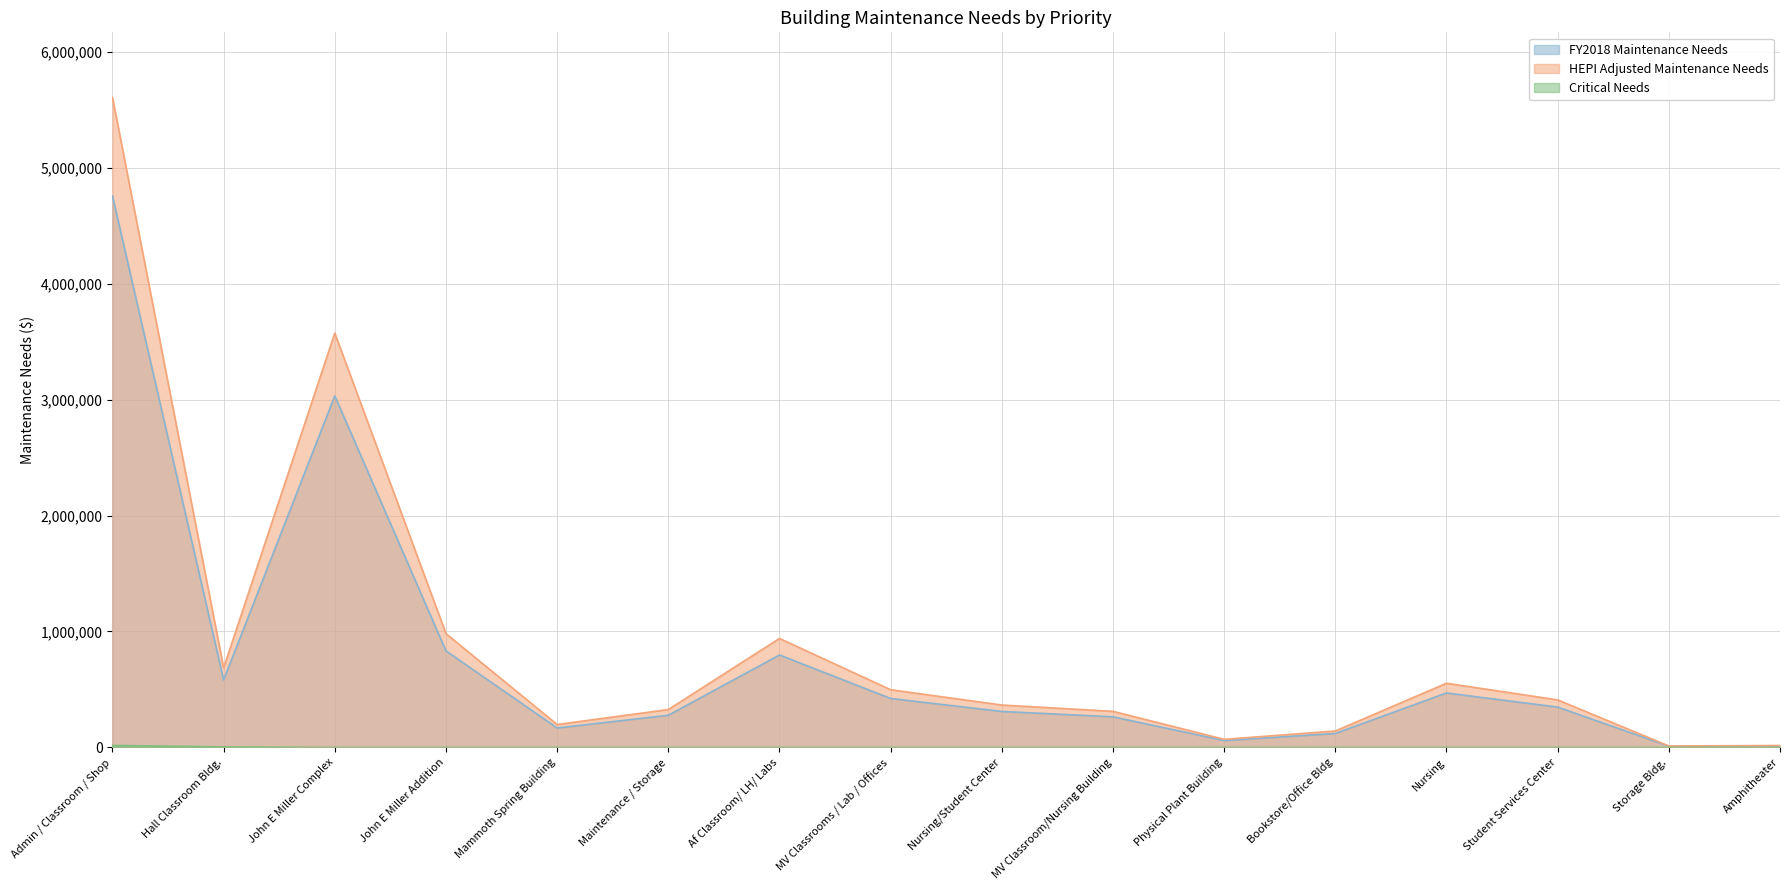

What is the difference between the highest and lowest values at John E Miller Addition?

981399.3